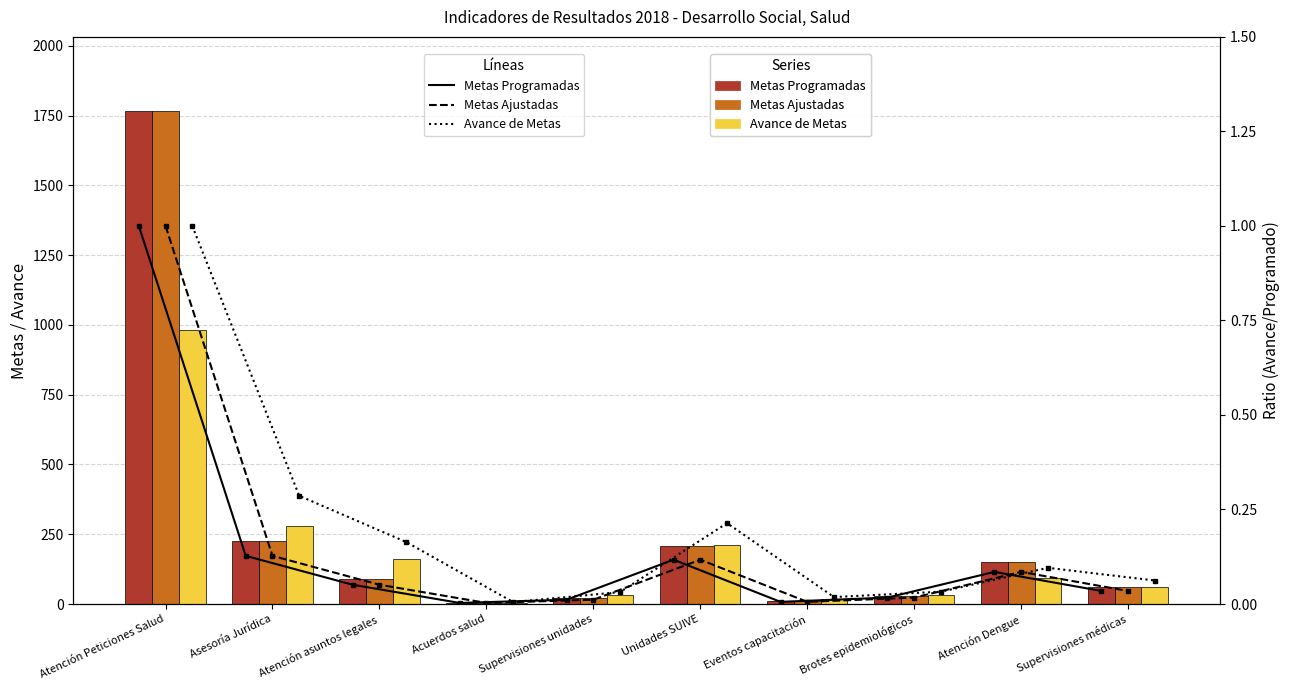

Rank the categories by Metas Ajustadas value from highest to lowest.

Atención Peticiones Salud, Asesoría Jurídica, Unidades SUIVE, Atención Dengue, Atención asuntos legales, Supervisiones médicas, Brotes epidemiológicos, Supervisiones unidades, Eventos capacitación, Acuerdos salud